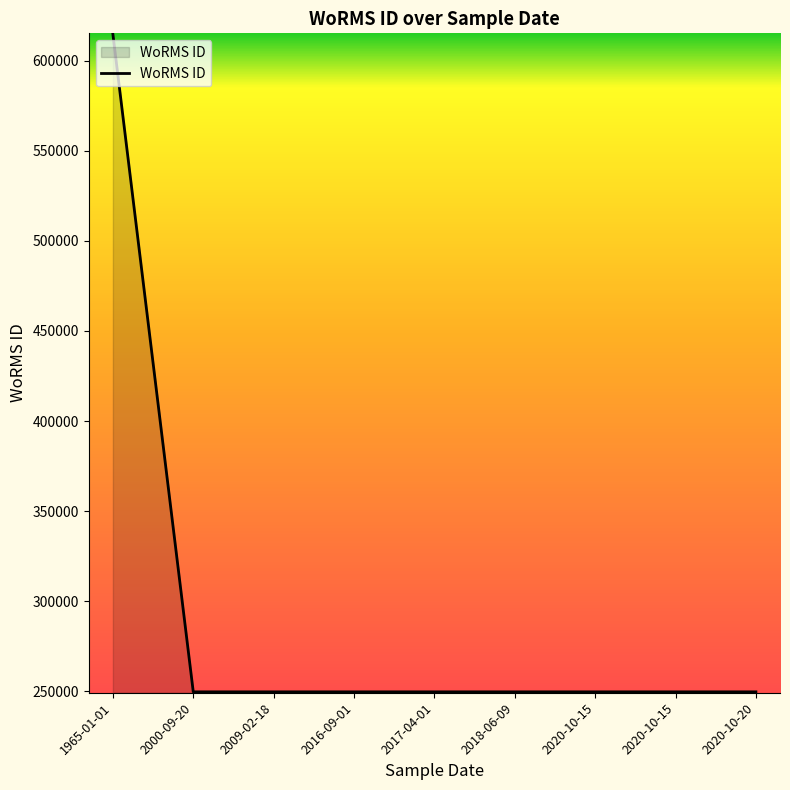

How many lines are shown in the chart?

1